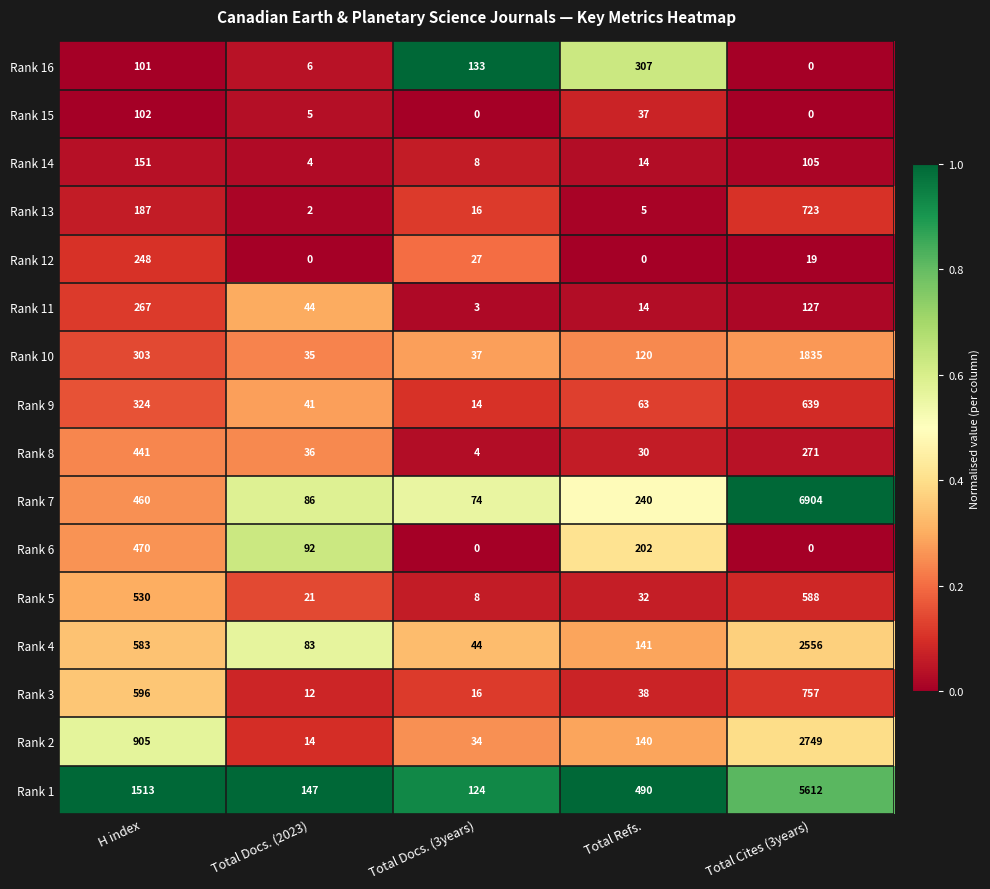

At how many categories does at least one series exceed 0?

5